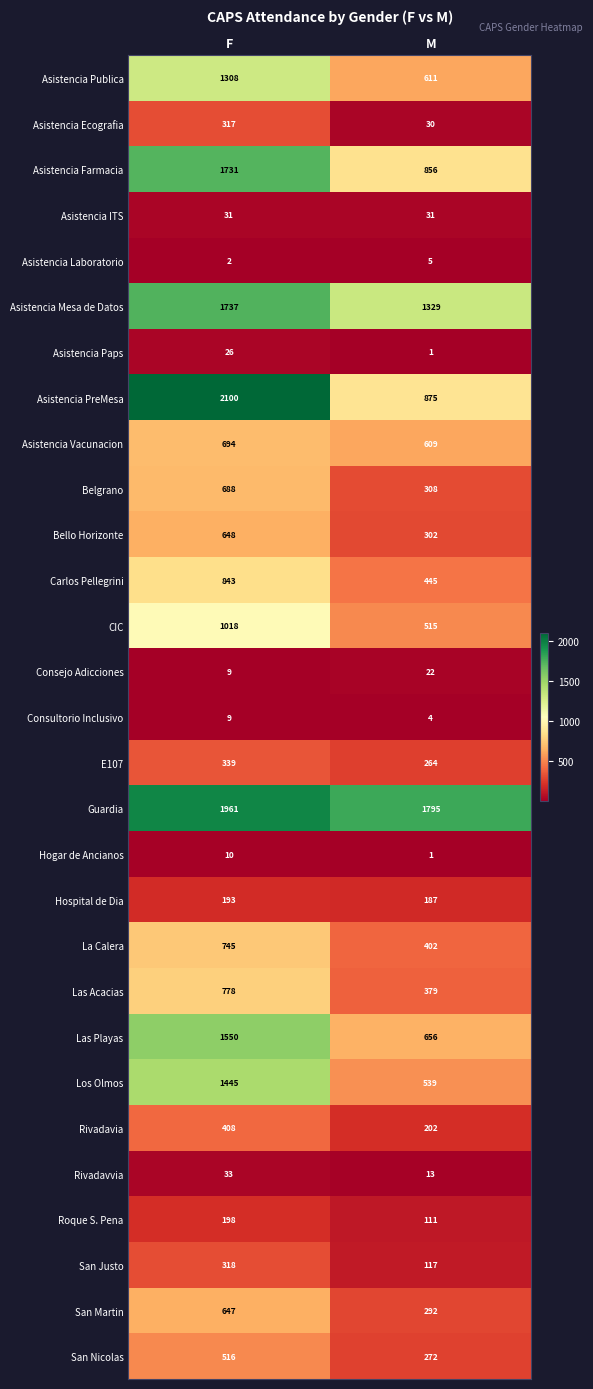

The Asistencia Ecografia series shows 30 at M. True or false?

True